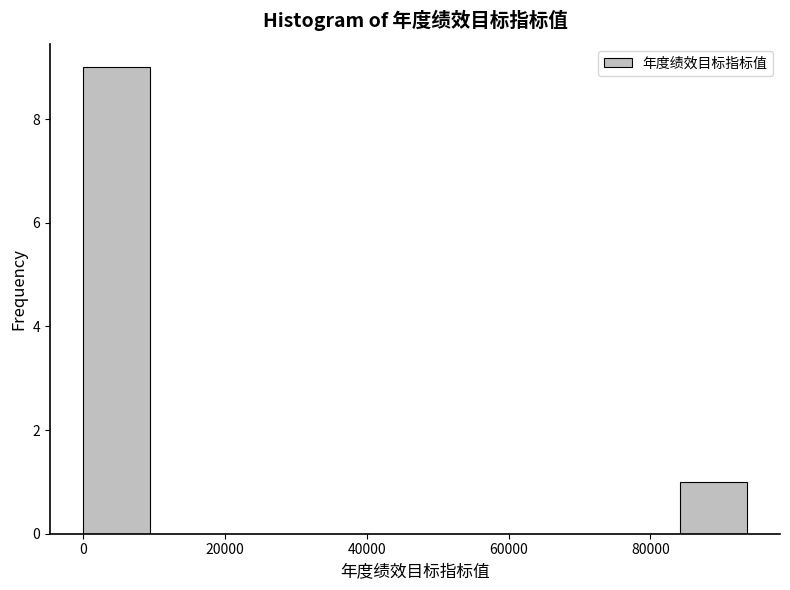

Over which range of the x-axis is the bar tallest?

0 to 10000